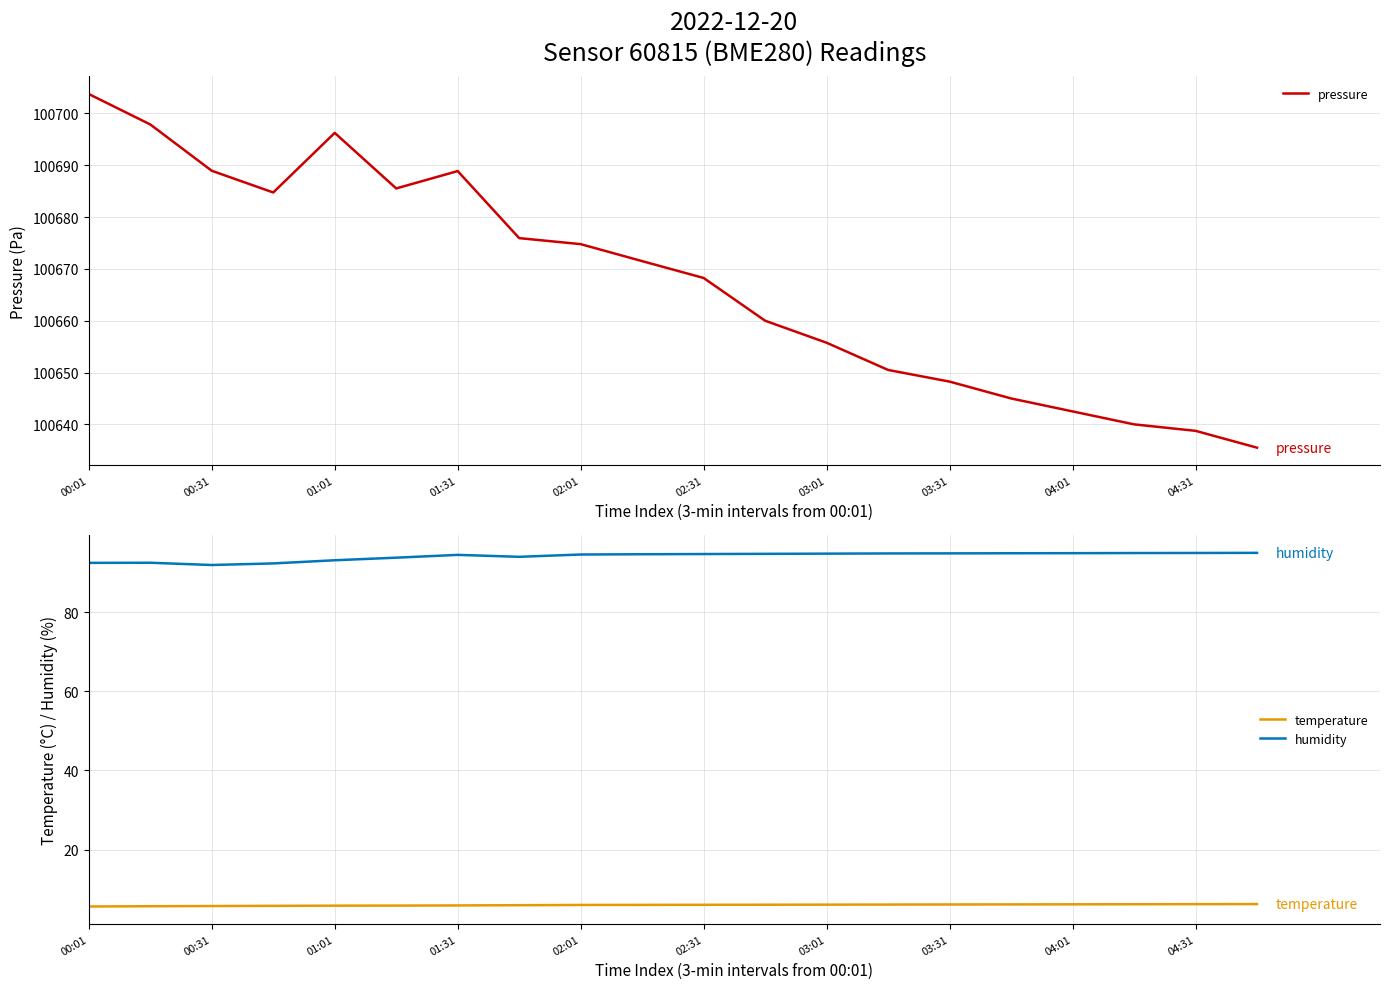

Does the chart display data point markers on the line(s)?

No